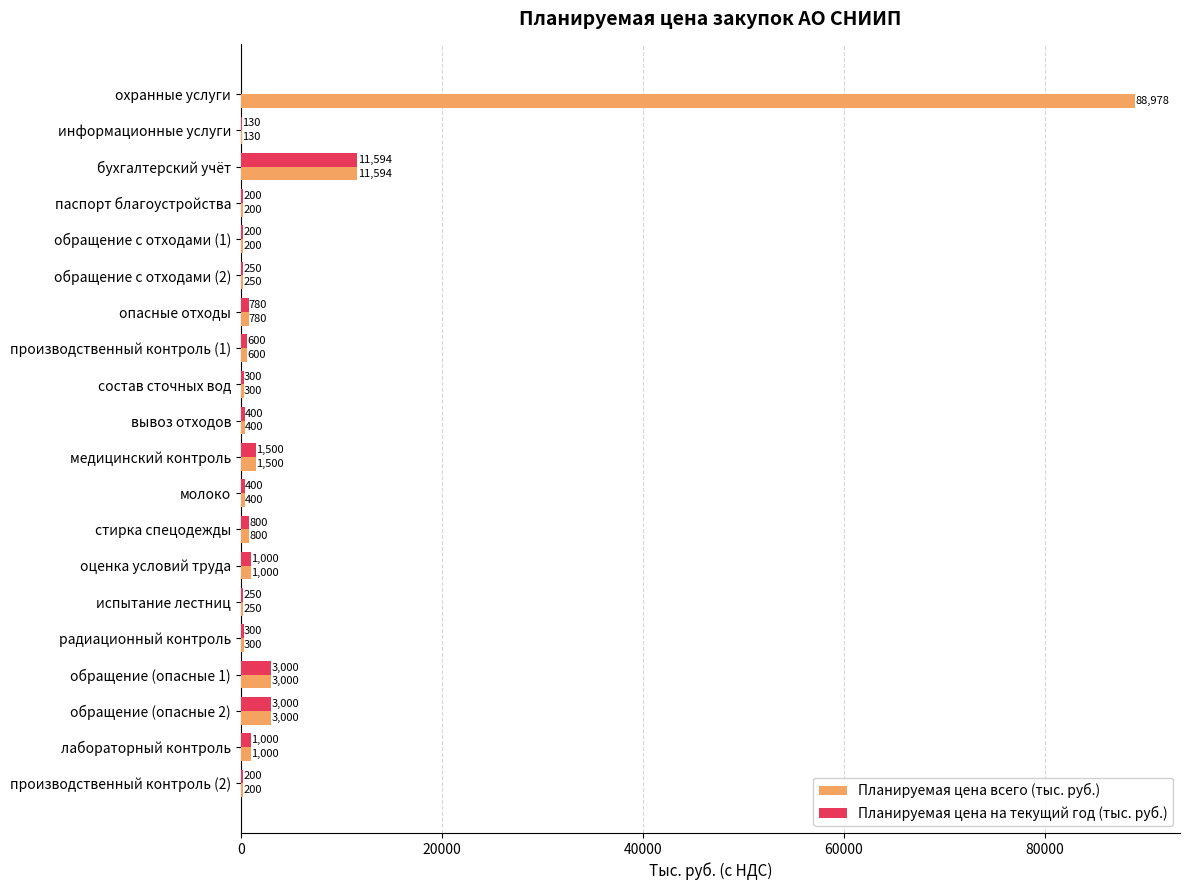

What is the average value of the Планируемая цена на текущий год (тыс. руб.) series?

1295.2